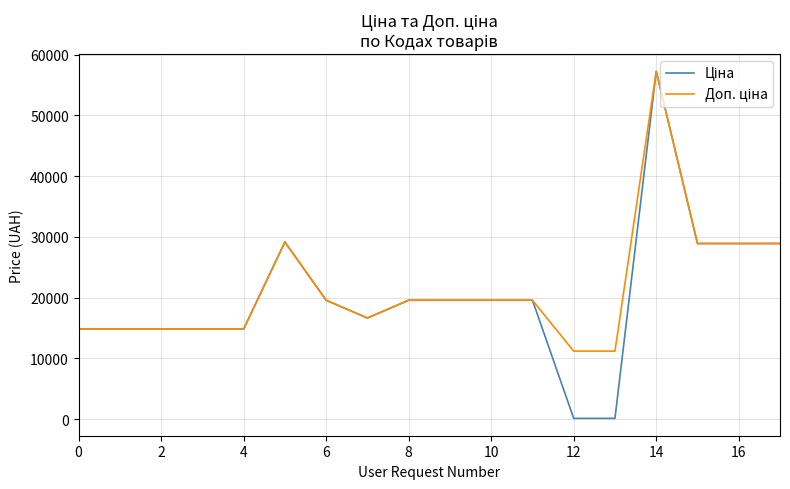

What is the greatest value displayed?

57258.0